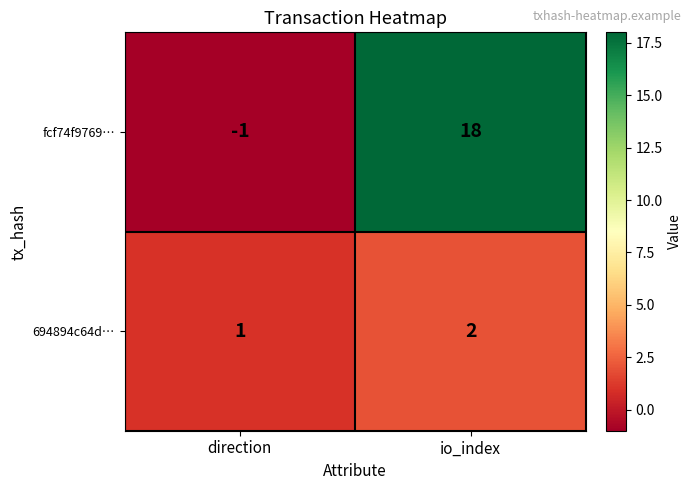

Between direction and io_index, which series saw the biggest shift?

fcf74f9769…